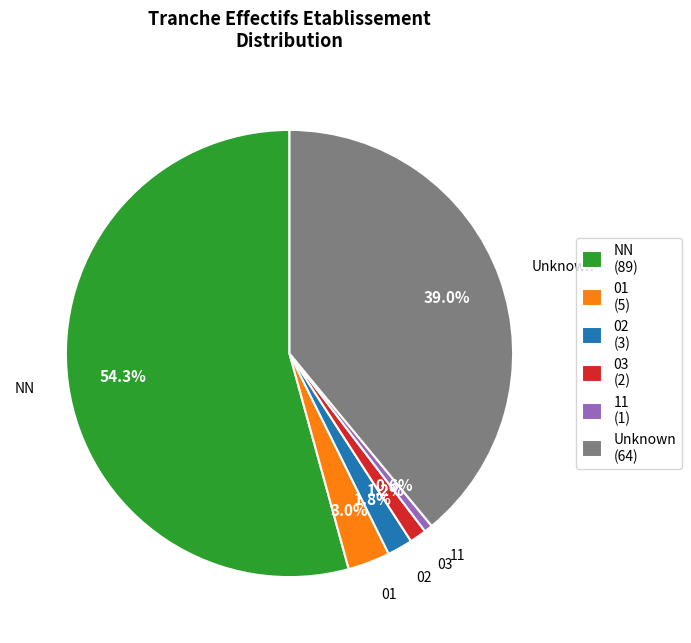

Is there a majority slice in this chart?

Yes